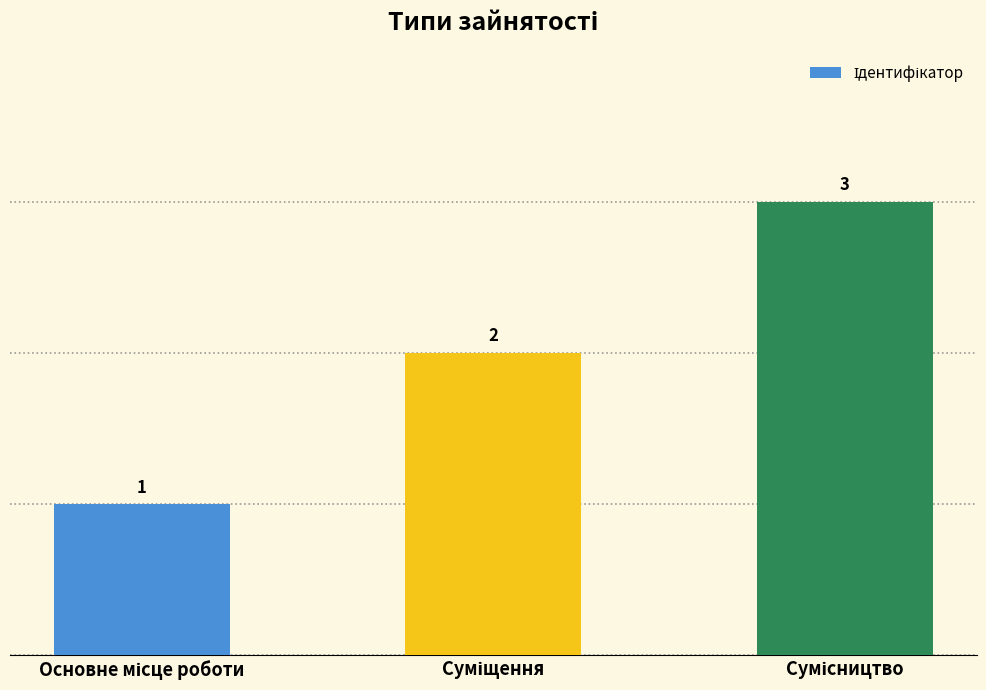

Does the chart contain any negative values?

No